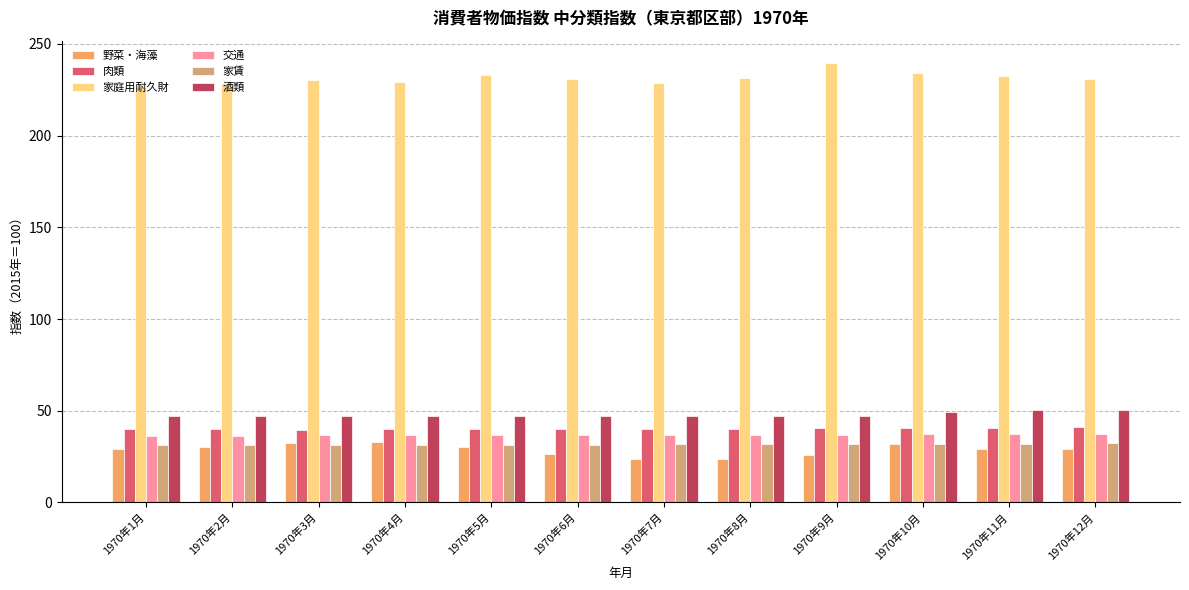

How many groups of bars are there?

12